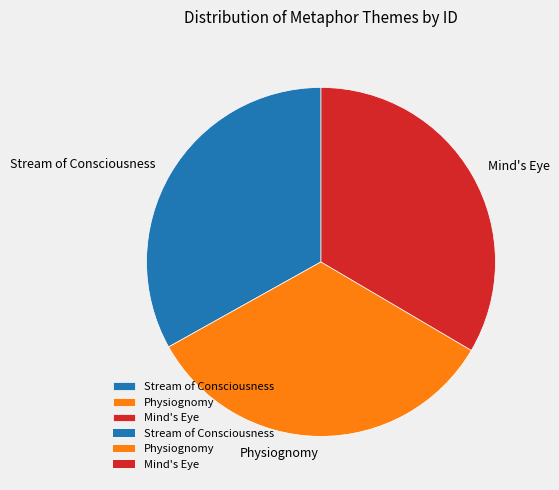

Combined, do Physiognomy and Stream of Consciousness account for over 50%?

Yes